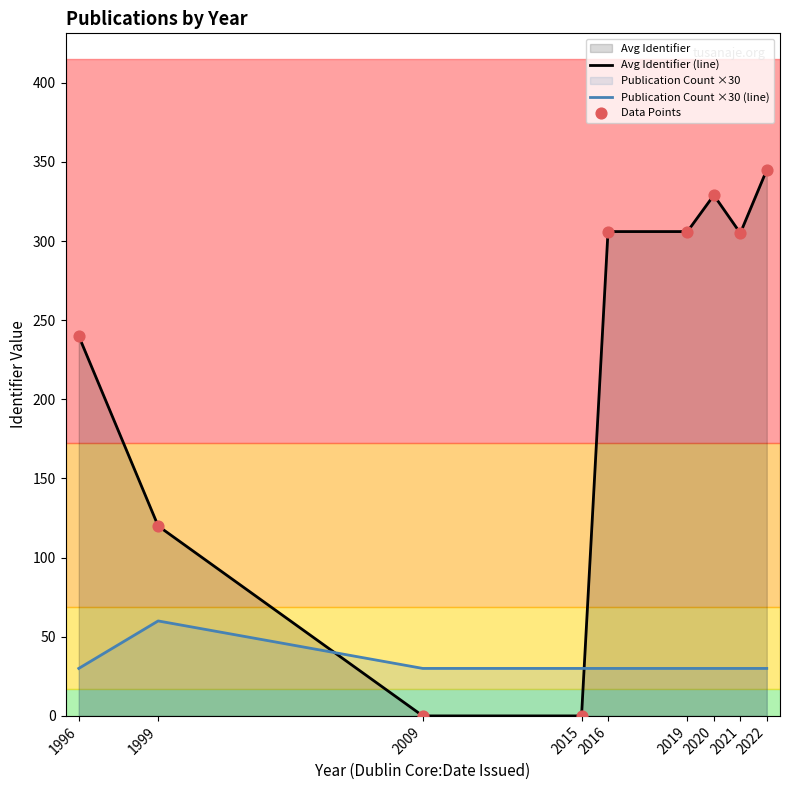

Is the value of Avg Identifier (line) at 2020 greater than the value of Data Points at 2015?

Yes